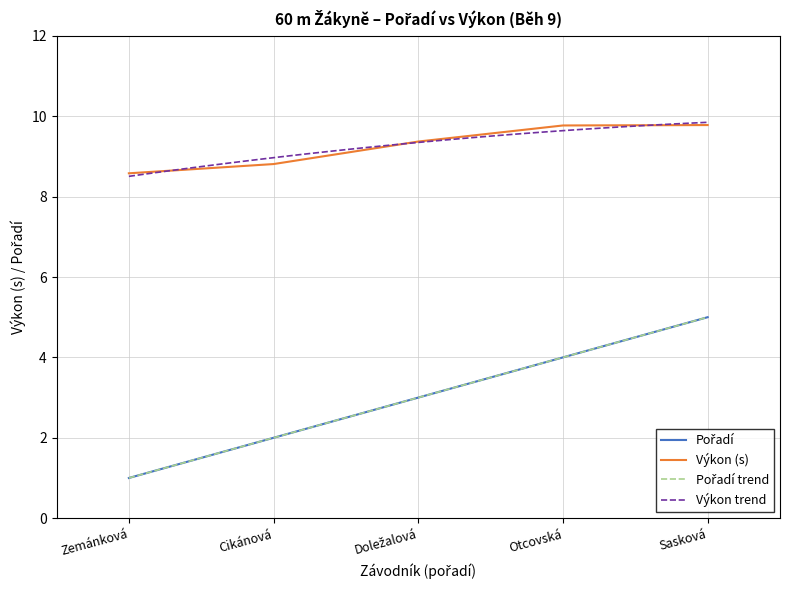

What is the maximum value for Zemánková Alžběta?

8.6